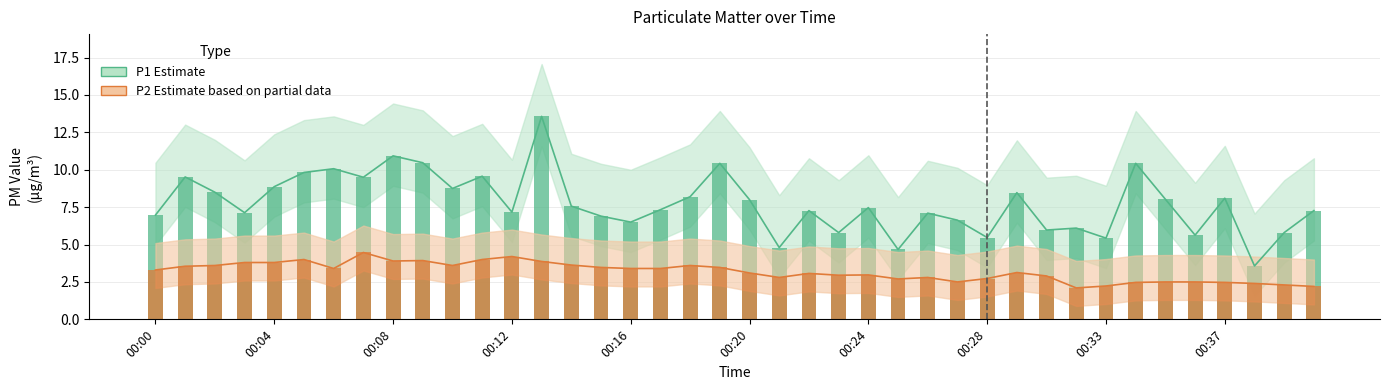

At how many categories does at least one series exceed 3?

40